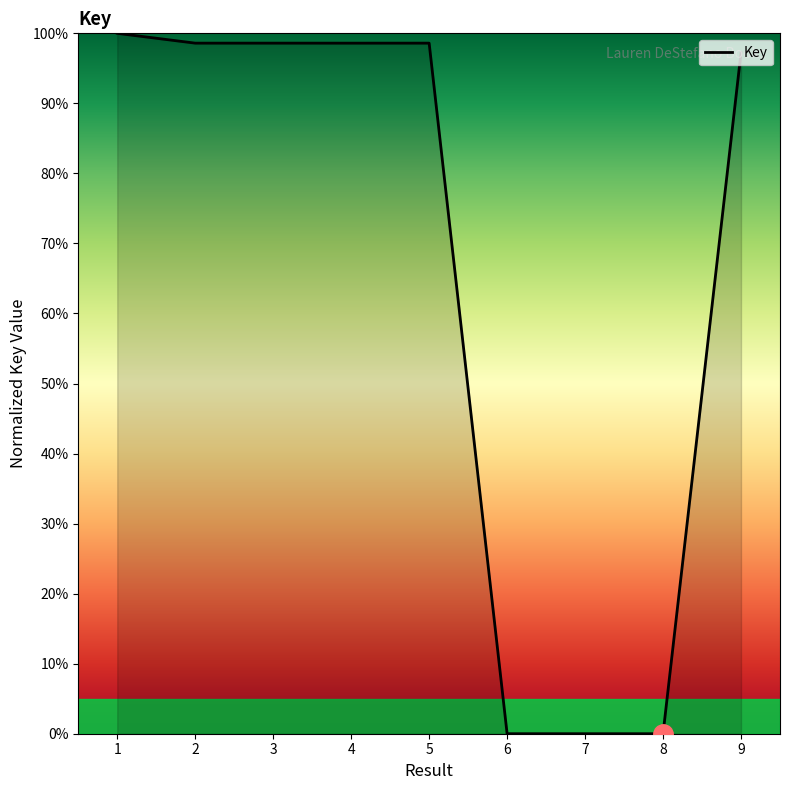

The value at 5 is 155.6. True or false?

False